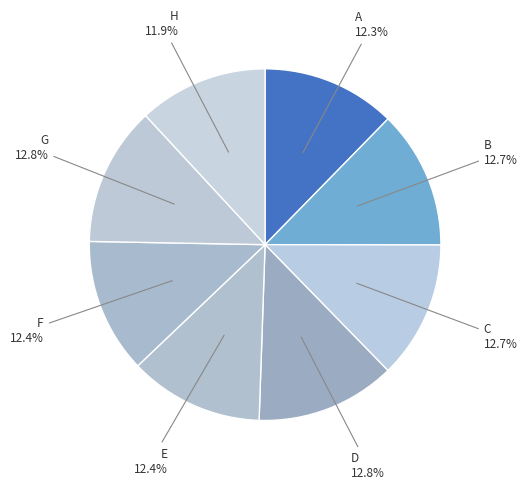

To the nearest percent, what is the combined percentage of A and F?

25%